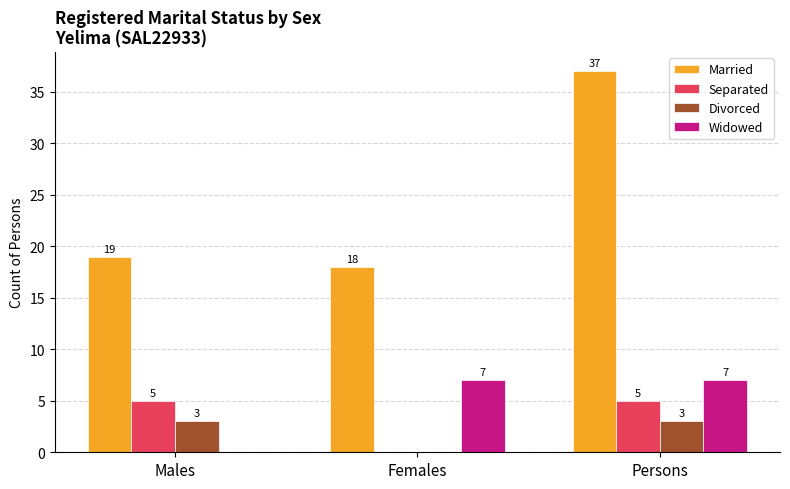

Are the bars grouped side by side (vs. stacked)?

Yes